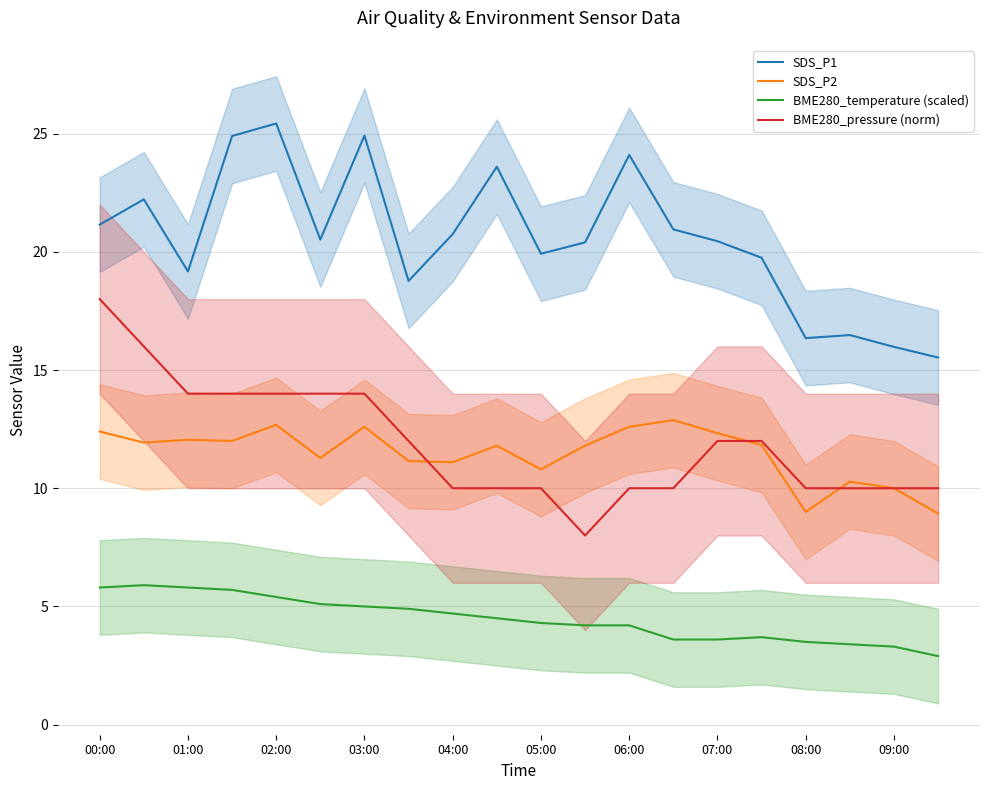

Is it true that BME280_pressure (norm) equals 14.0 at 02:00?

True